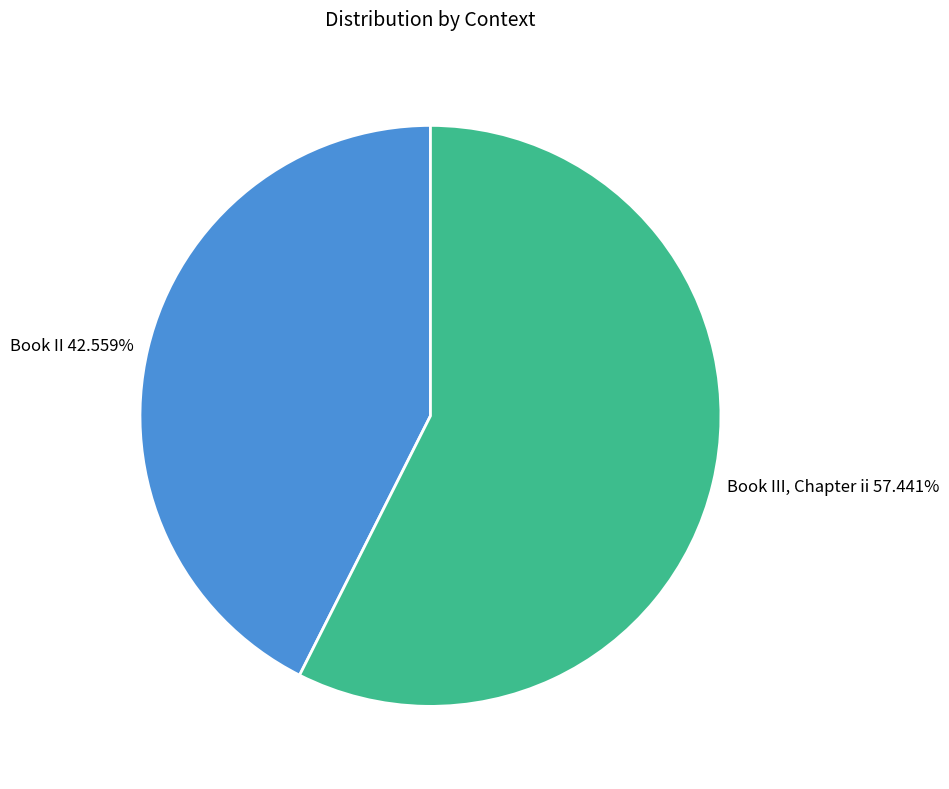

To the nearest percent, what percentage of the pie is Book III, Chapter ii?

57%